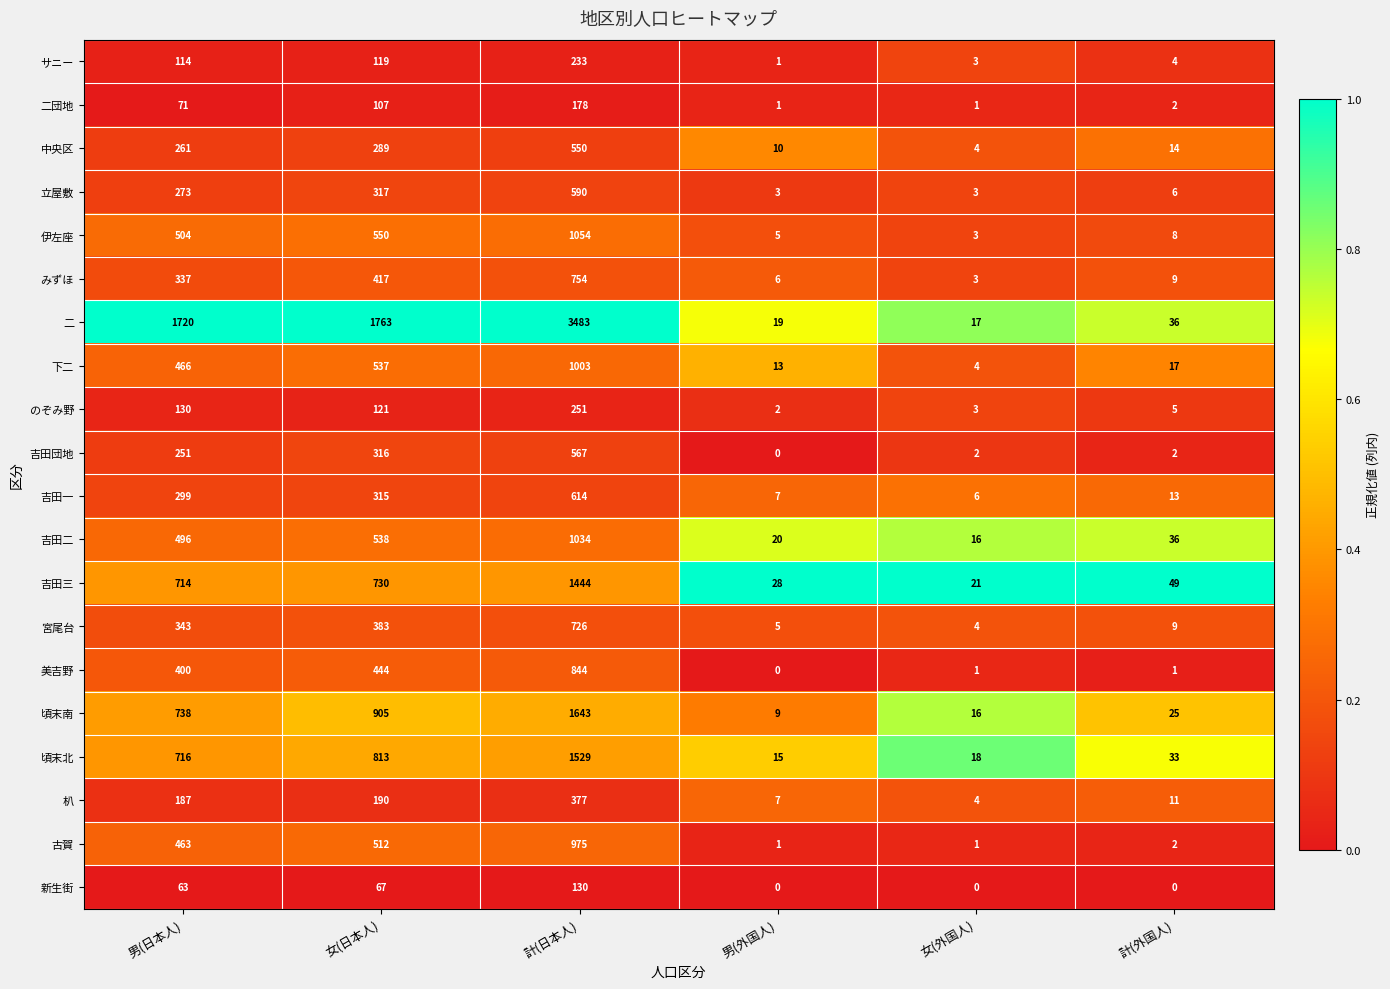

What is the difference between the maximum and minimum values in the 吉田二 series?

1018